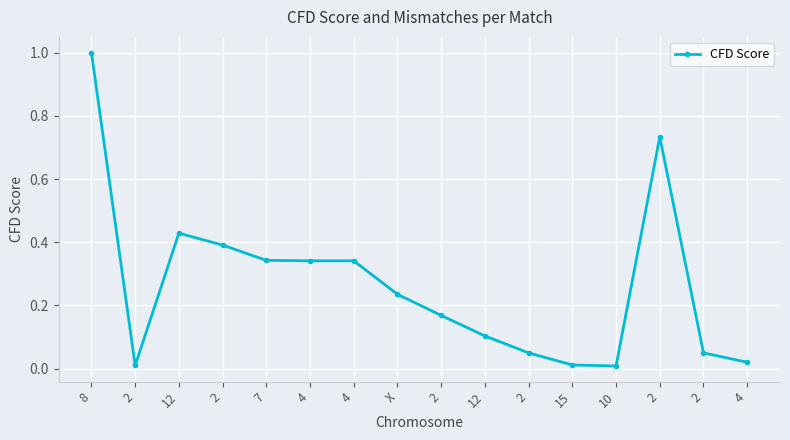

How many interior local valleys (lower than both neighbors) does the data have?

2